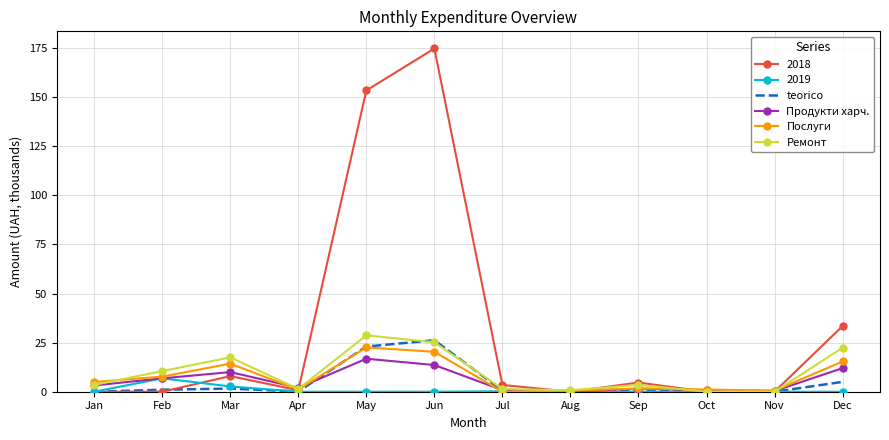

Rank the series by their maximum value, from lowest to highest.

2019, Продукти харч., Послуги, teorico, Ремонт, 2018